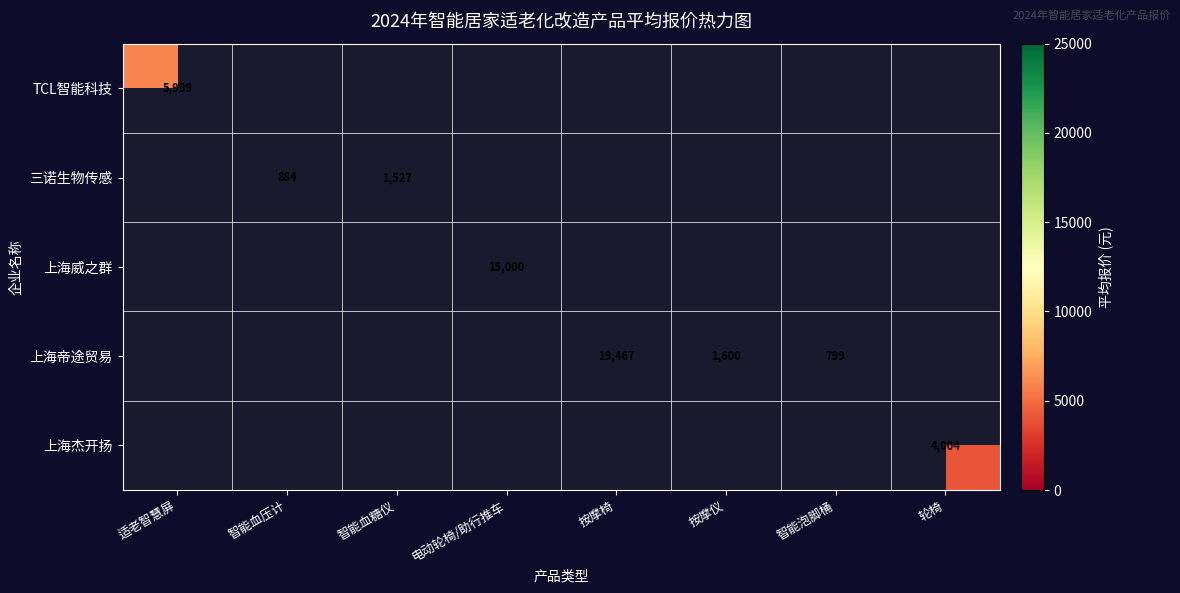

What is the spread (max minus min) of values at 轮椅?

4004.0